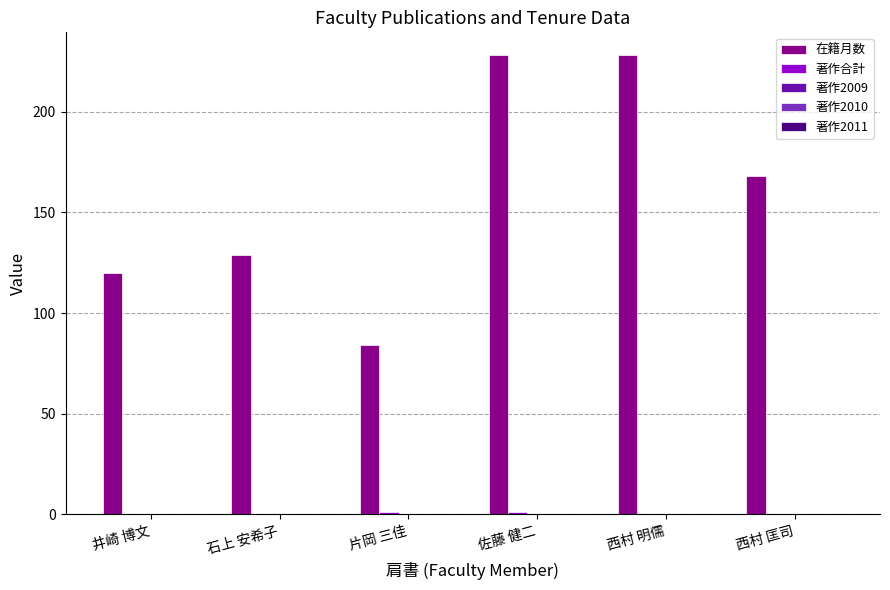

What is the sum of the 在籍月数 values at 西村 匡司 and 石上 安希子?

297